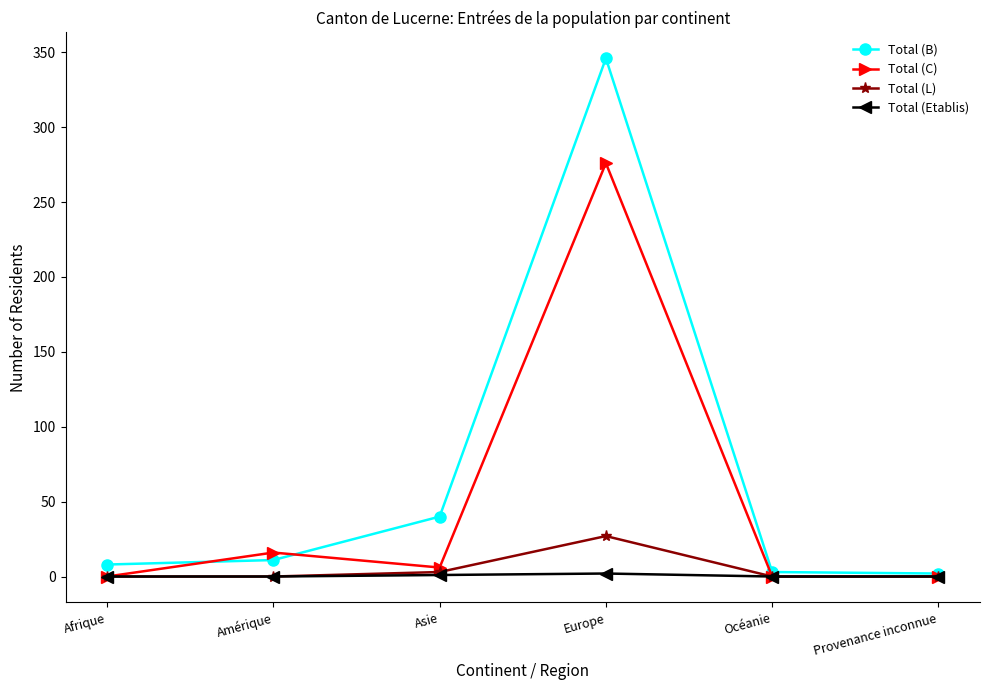

The value of Total (L) at Europe is 47. True or false?

False